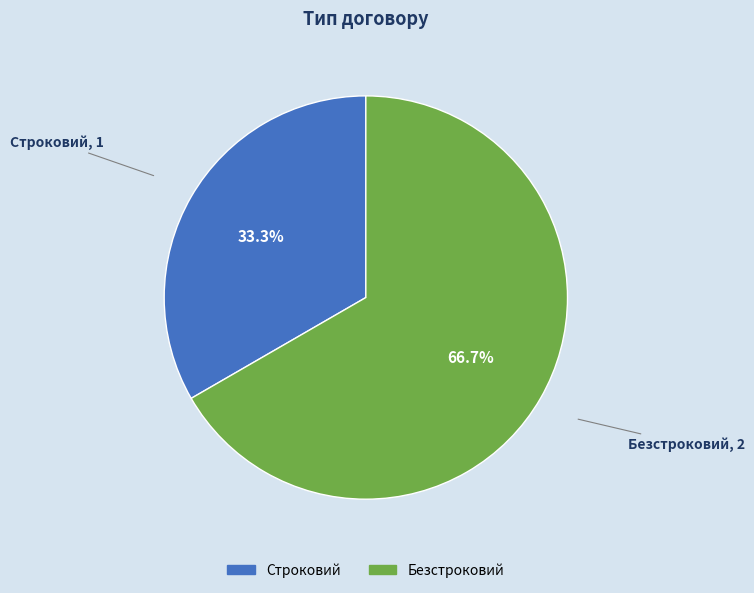

What is the ratio of the value at Строковий to the value at Безстроковий?

0.5